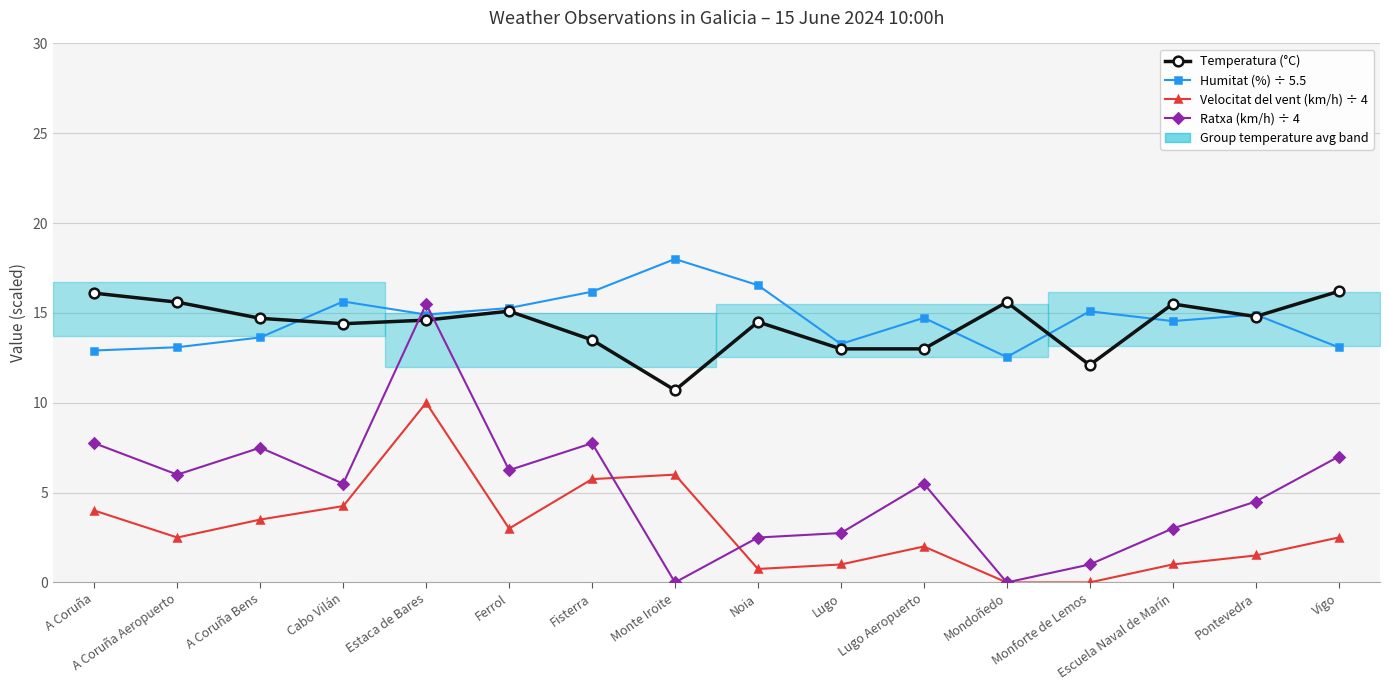

What is the difference between the Velocitat del vent (km/h) ÷ 4 values at Vigo and Ferrol?

0.5